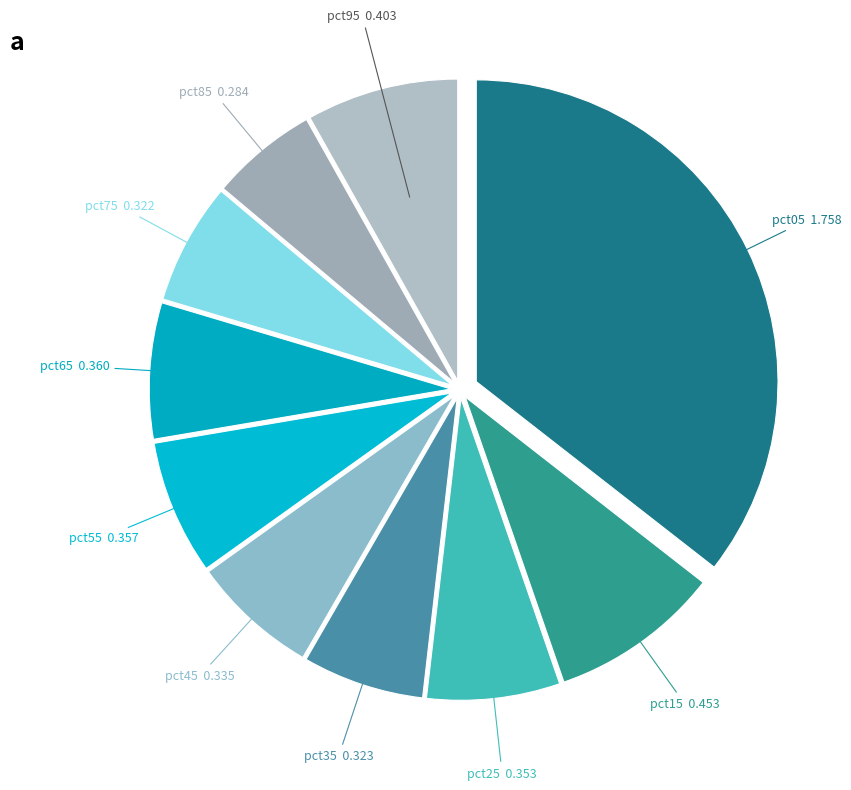

How many segments does this pie chart have?

10